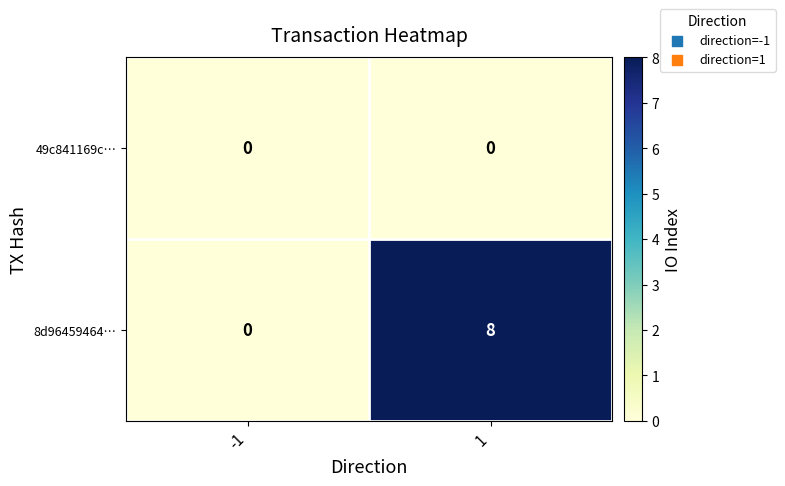

At which category is the sum across all series the highest?

1